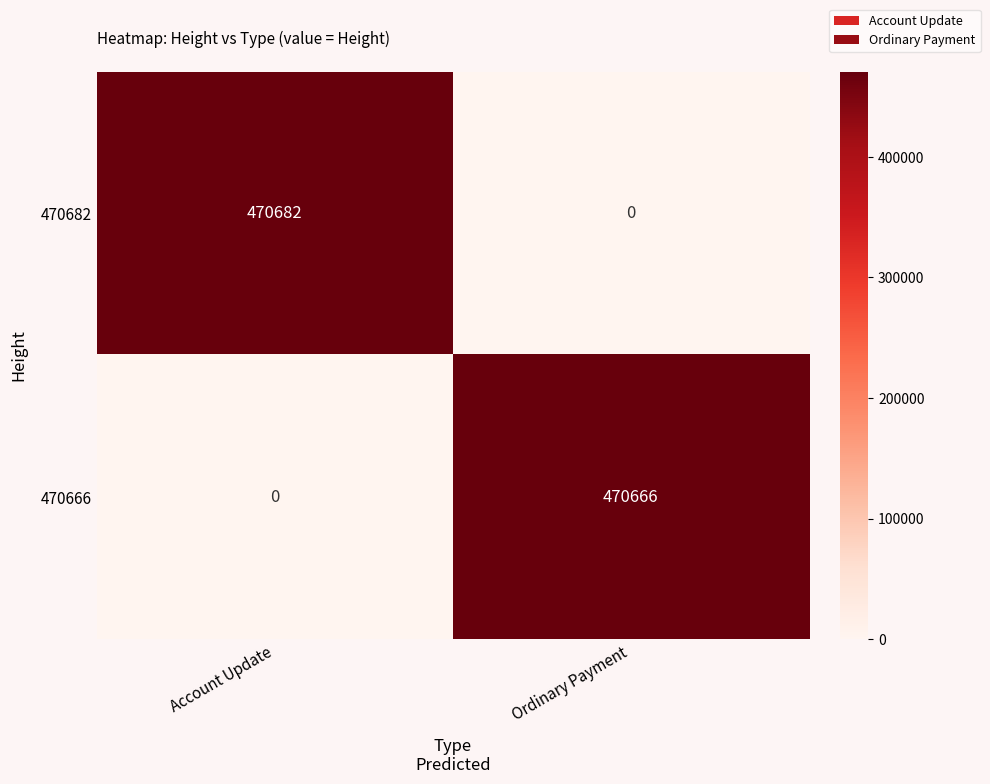

List the series in order of their overall mean, highest first.

470682, 470666